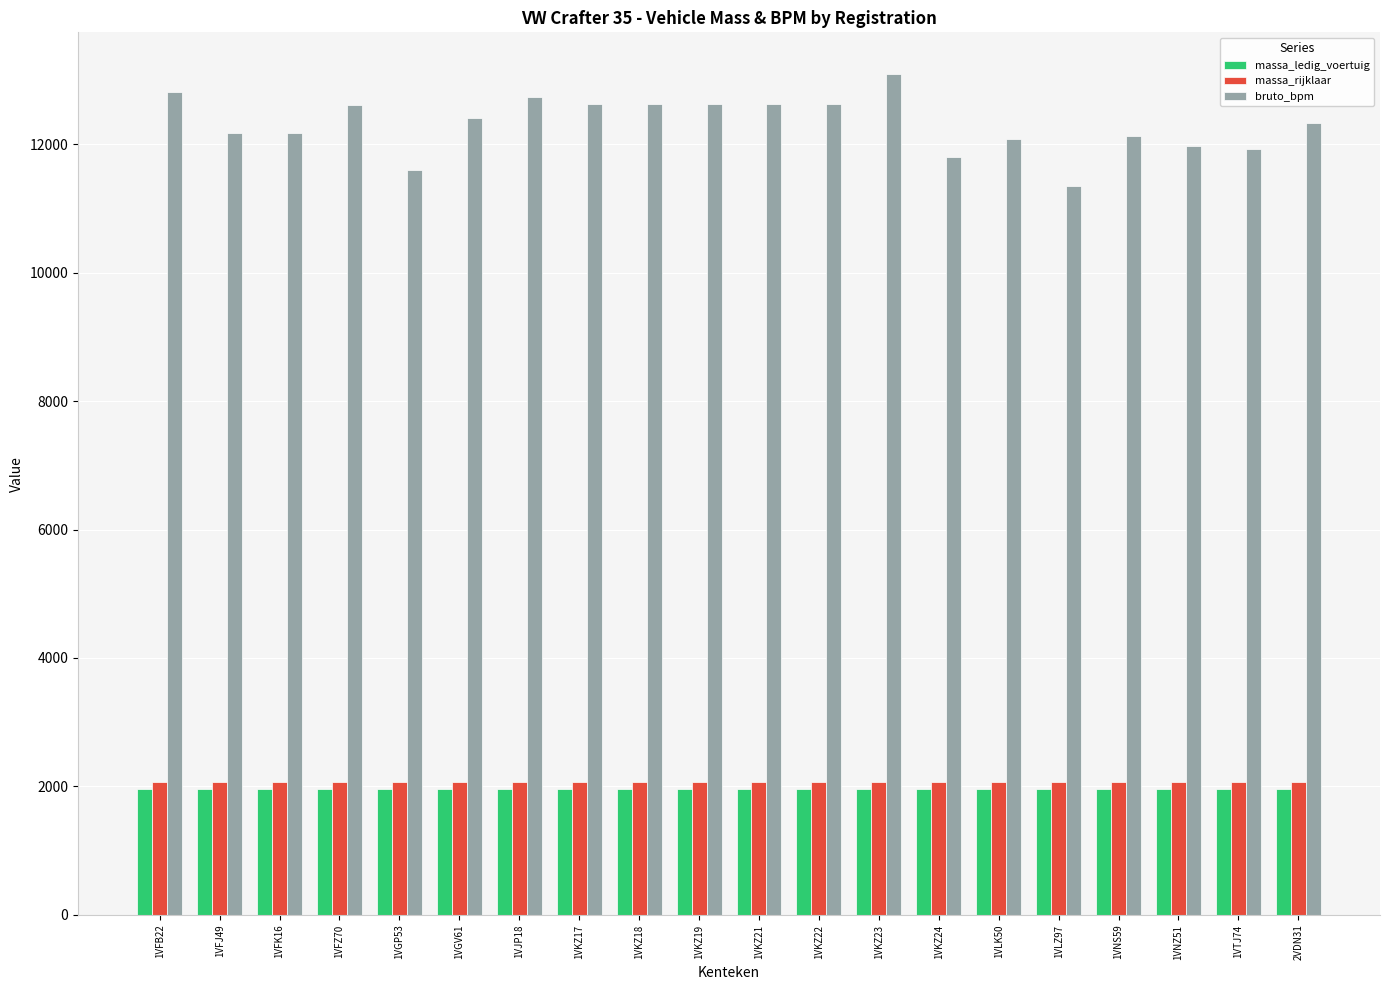

The bruto_bpm series shows 12605 at 1VFZ70. True or false?

True